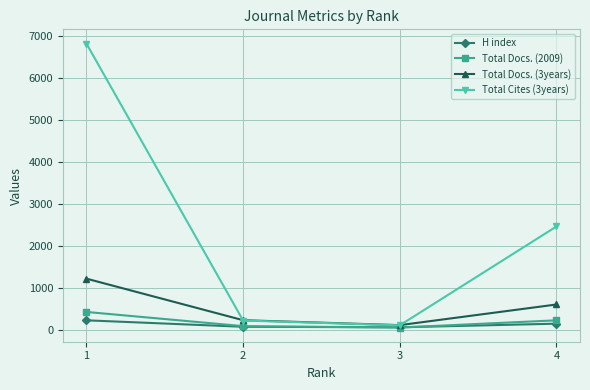

True or false: Total Docs. (3years) has more than 0 points higher than both neighbors.

False